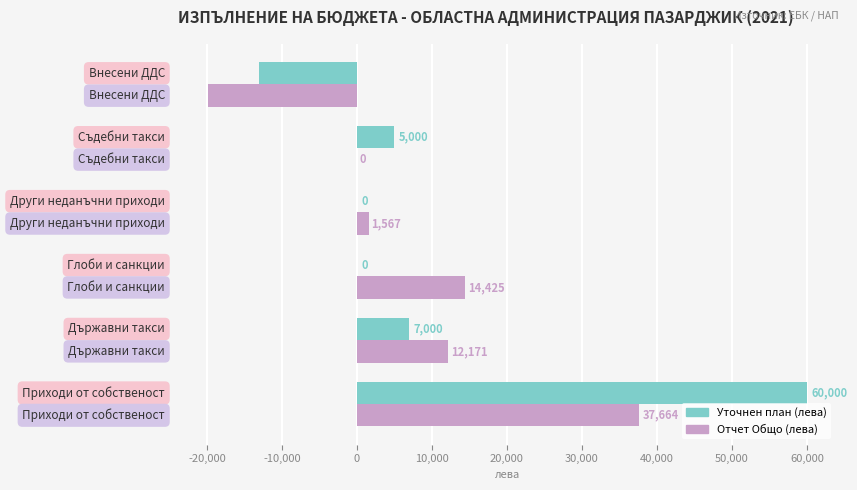

Which series has the largest total across all categories?

Уточнен план (лева)